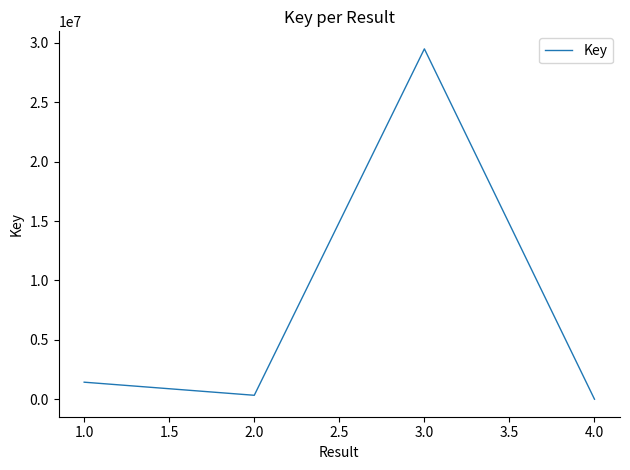

How many categories are shown in the chart?

4